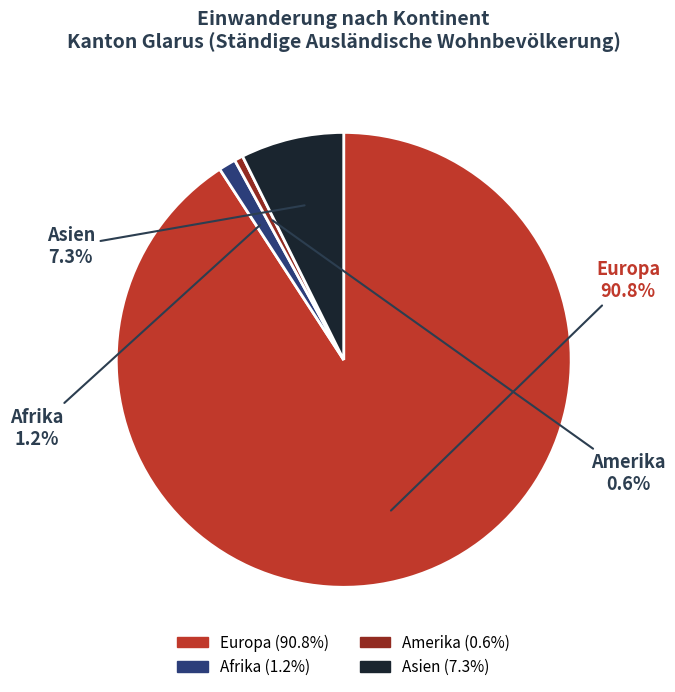

Rank the categories by value from lowest to highest.

Amerika, Afrika, Asien, Europa